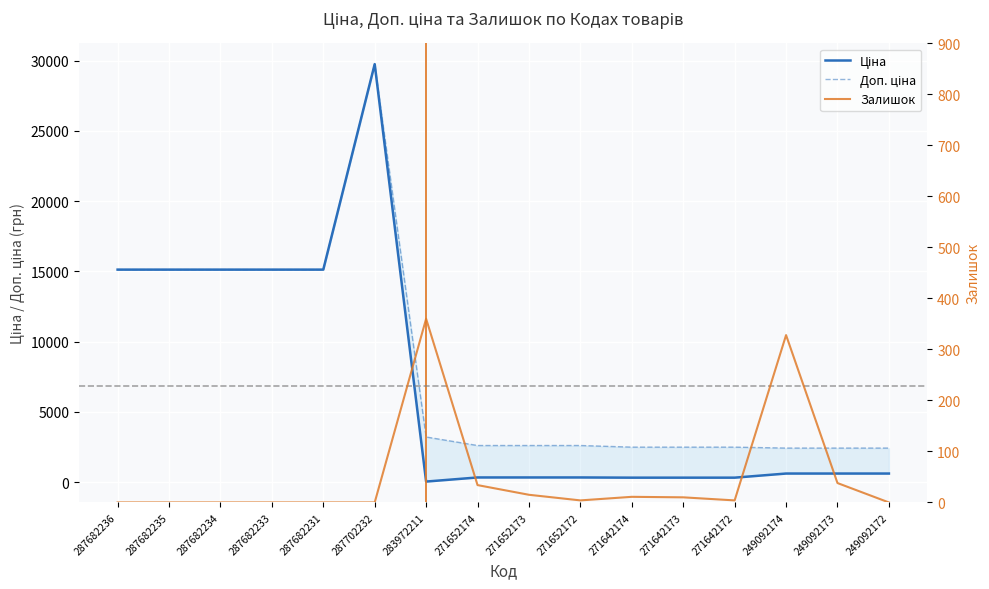

What is the difference between the maximum and minimum values in the Доп. ціна series?

27332.4